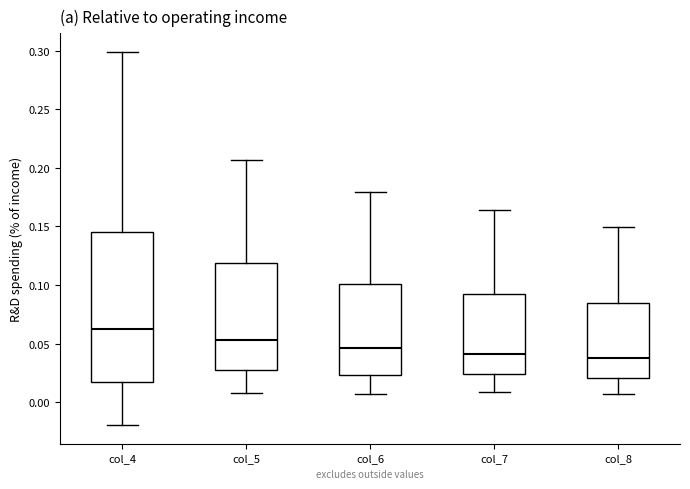

Reading left to right, read every box against the y-axis: the position of its median line, the range the box covers, and the ends of its whiskers. The values are not printed on the chart, so give them approximately, as read against the axis.

col_4: median 0.065, box 0.015 to 0.145, whiskers -0.020 to 0.300
col_5: median 0.055, box 0.030 to 0.120, whiskers 0.010 to 0.205
col_6: median 0.045, box 0.025 to 0.100, whiskers 0.005 to 0.180
col_7: median 0.040, box 0.025 to 0.090, whiskers 0.010 to 0.165
col_8: median 0.040, box 0.020 to 0.085, whiskers 0.005 to 0.150